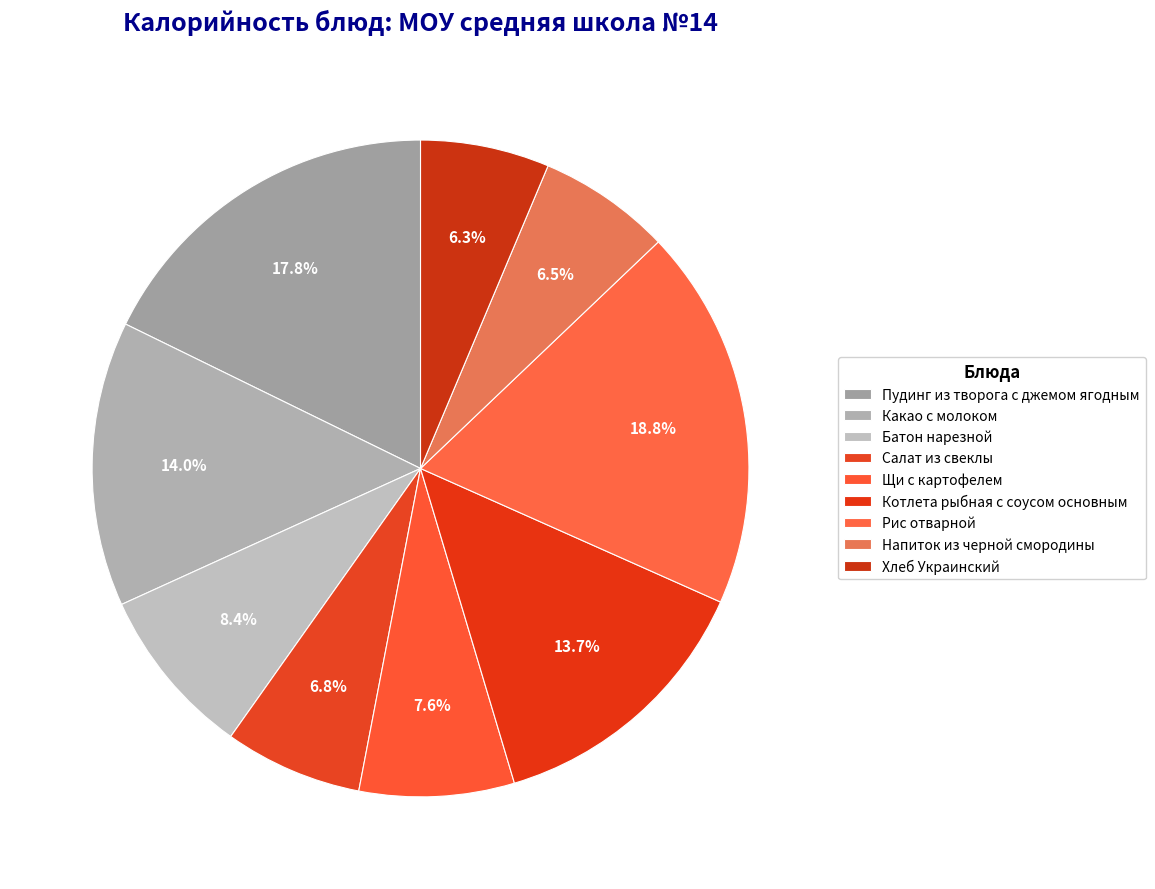

Is Хлеб Украинский the majority of the pie?

No